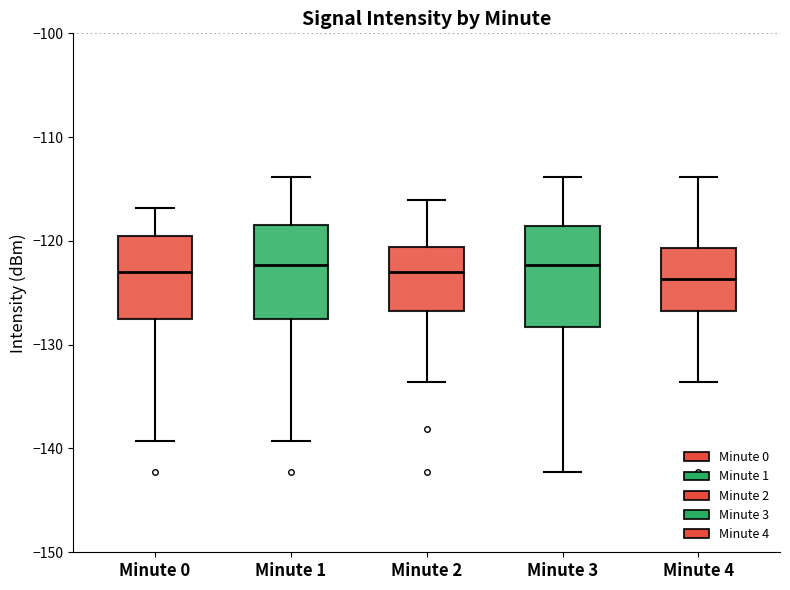

Reading left to right, read every box against the y-axis: the position of its median line, the range the box covers, and the ends of its whiskers. The values are not printed on the chart, so give them approximately, as read against the axis.

Minute 0: median -123, box -128 to -119, whiskers -139 to -117
Minute 1: median -122, box -128 to -118, whiskers -139 to -114
Minute 2: median -123, box -127 to -121, whiskers -134 to -116
Minute 3: median -122, box -128 to -119, whiskers -142 to -114
Minute 4: median -124, box -127 to -121, whiskers -134 to -114